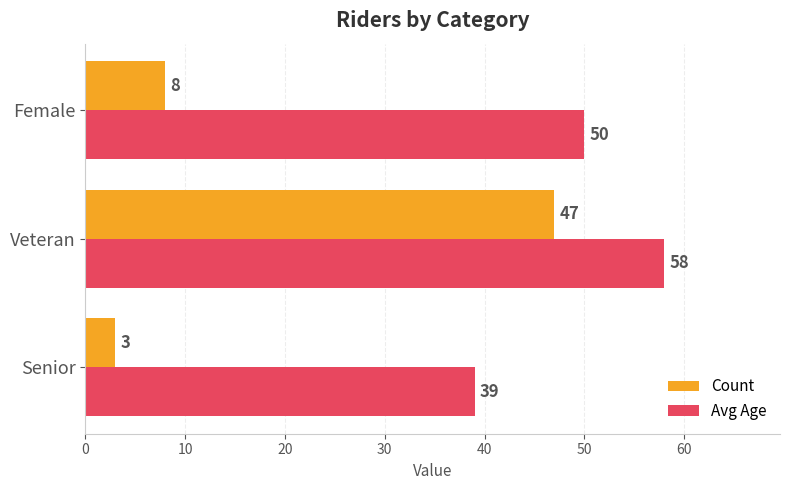

The Count series shows 63 at Veteran. True or false?

False